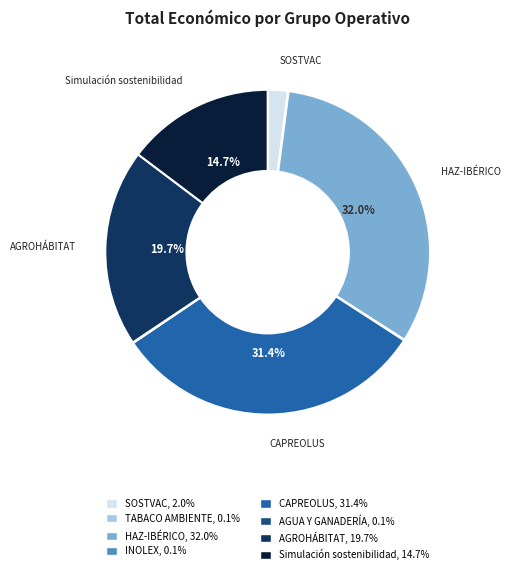

To the nearest percent, what is the average slice percentage?

12%